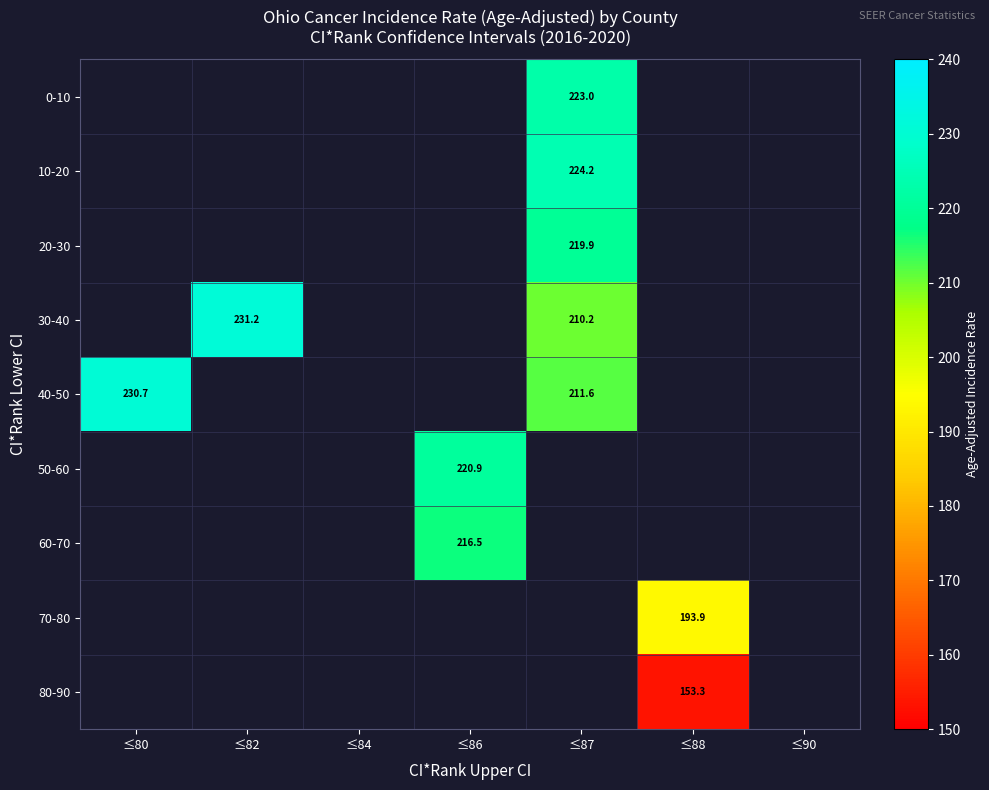

Is it true that 10-20 equals 224.2 at ≤87?

True